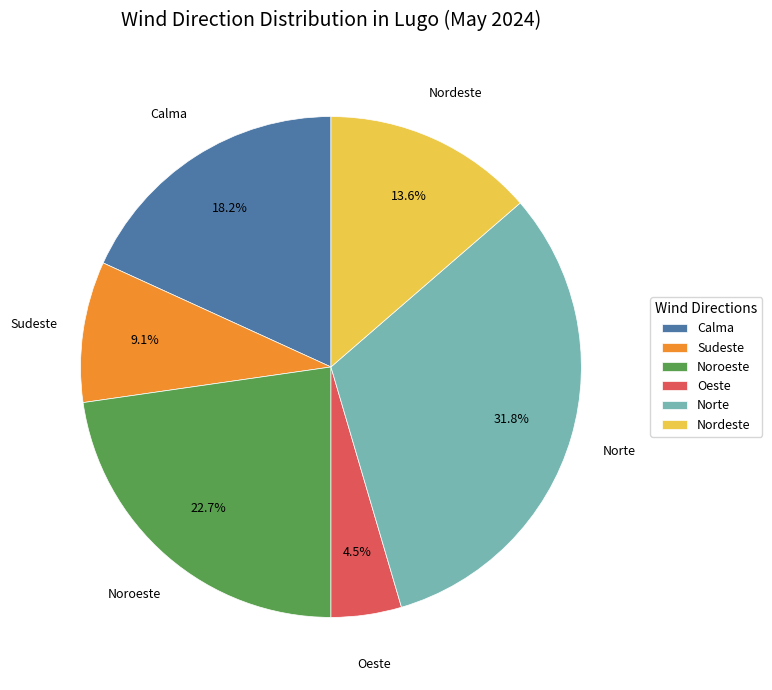

Does Noroeste account for over 50% of the chart?

No